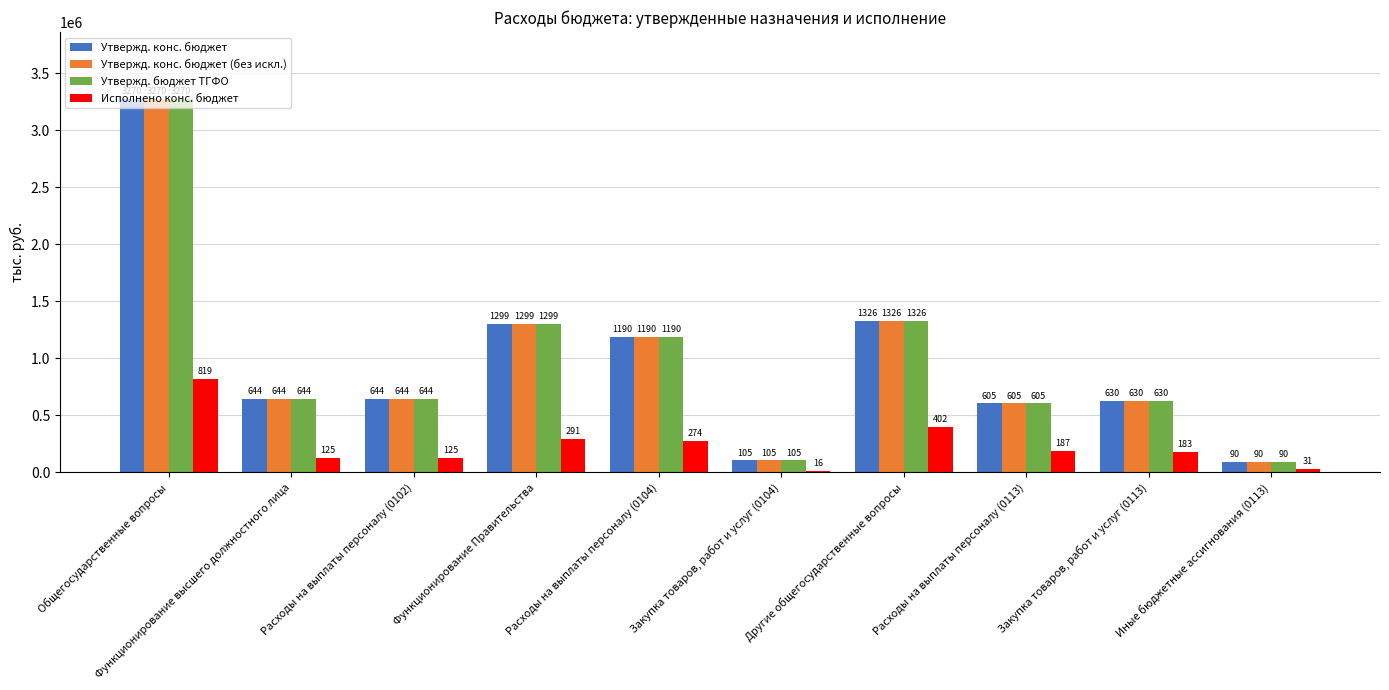

Which category has the lowest value in the Утвержд. конс. бюджет series?

Иные бюджетные ассигнования (0113)